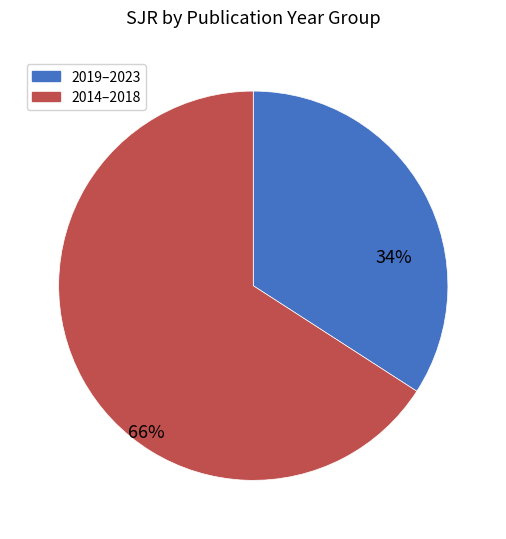

Is there a majority slice in this chart?

Yes